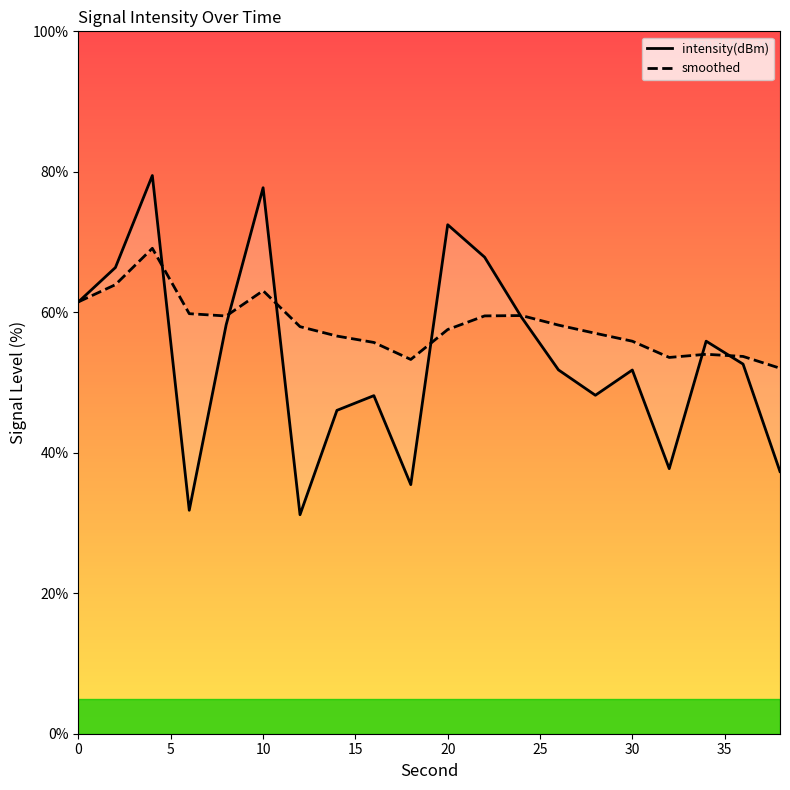

How many series are shown in this chart?

2